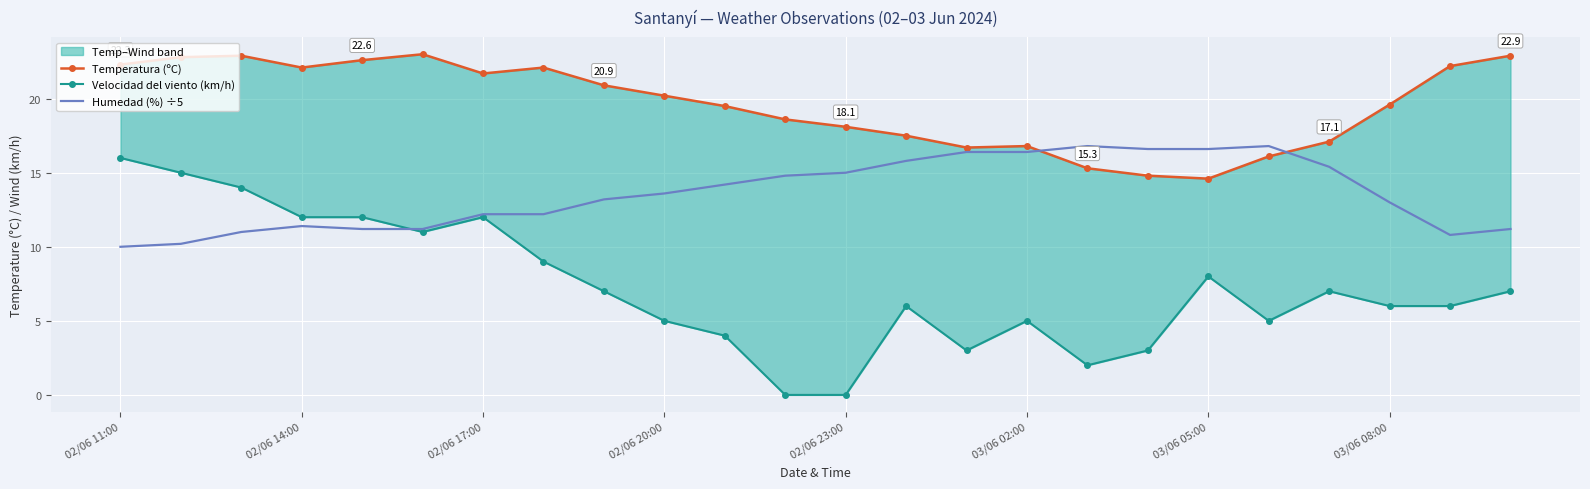

The value of Humedad (%) ÷5 at 02/06 23:00 is 15.0. True or false?

True